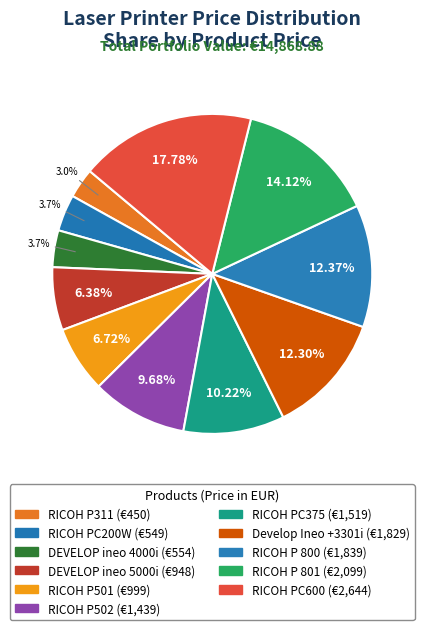

The RICOH PC200W slice represents 4% of the pie. True or false?

True